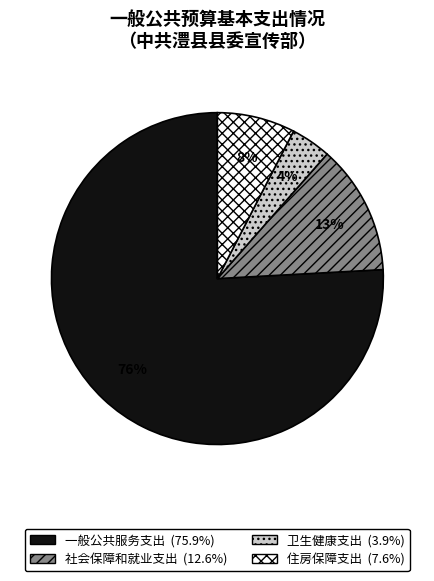

True or false: 一般公共服务支出 accounts for 76% of the total.

True